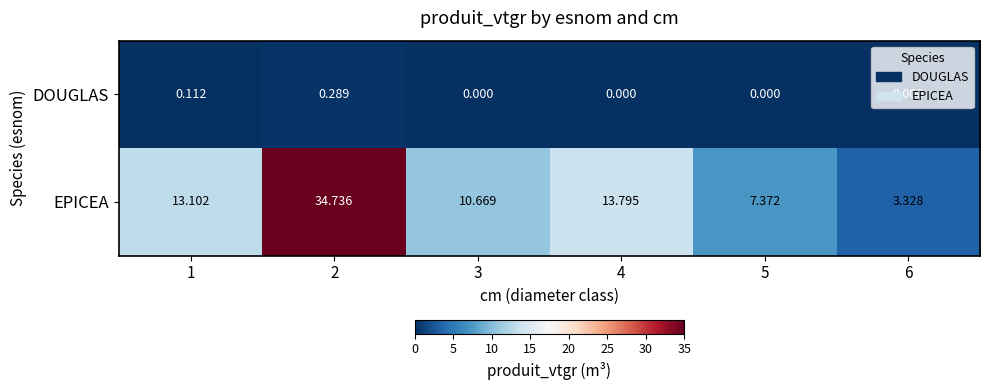

Which series has the largest total across all categories?

EPICEA